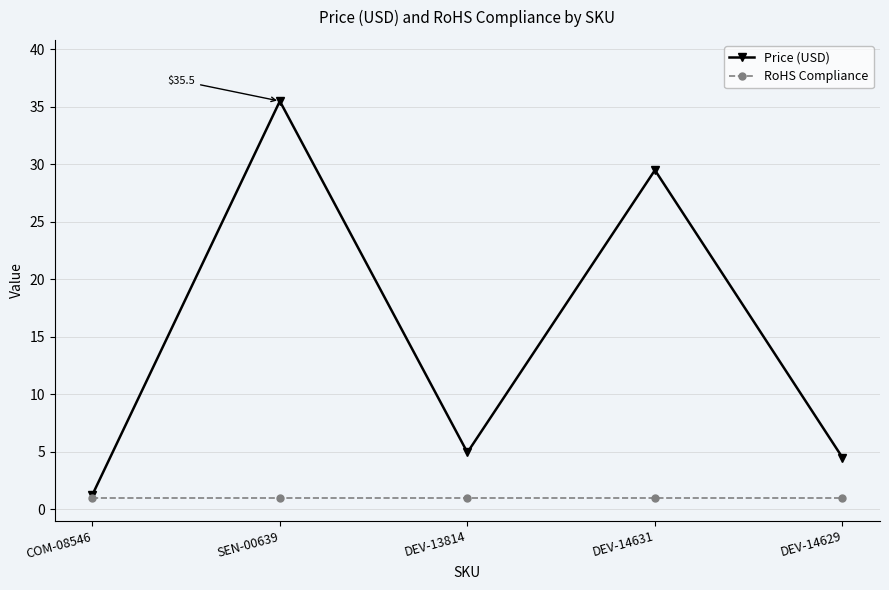

What is the total value across all series at DEV-14629?

5.5